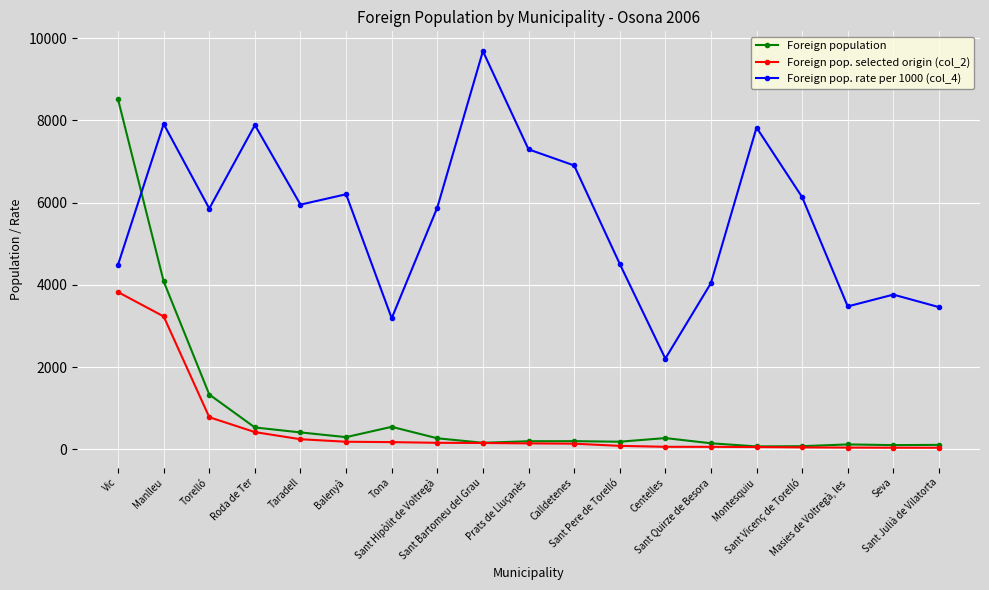

What position from the right is Seva?

2